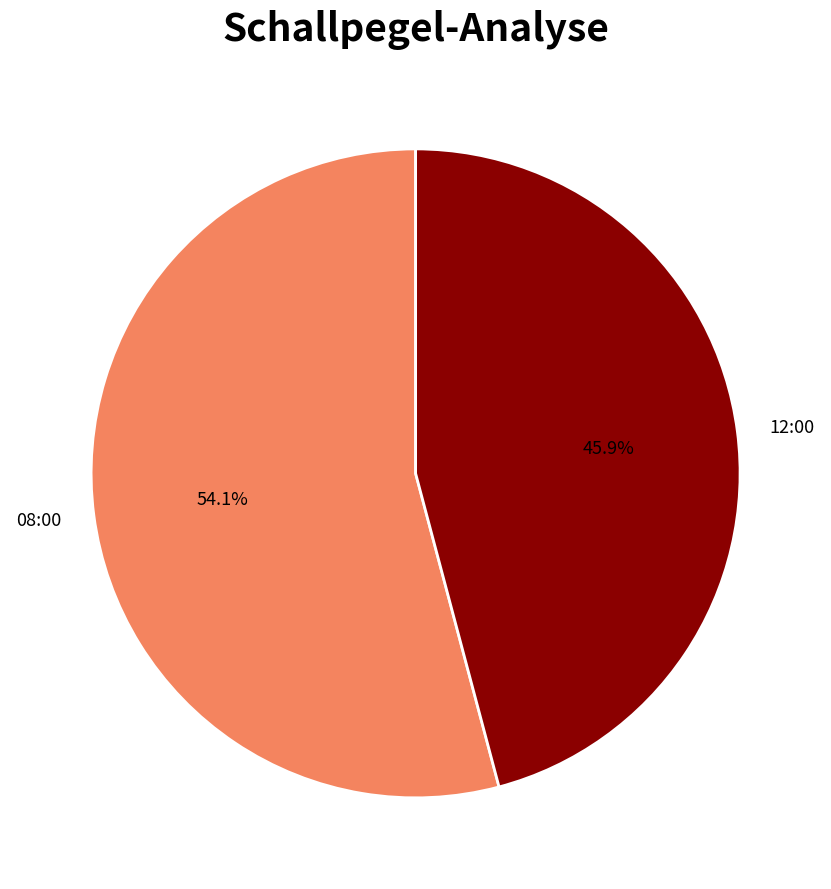

To the nearest percent, what percentage of the pie is 08:00?

54%